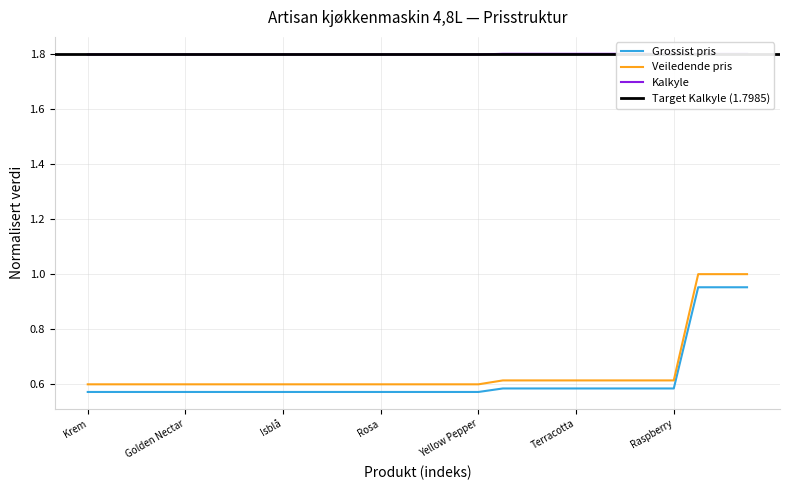

True or false: Grossist pris and Veiledende pris intersect in this chart.

False